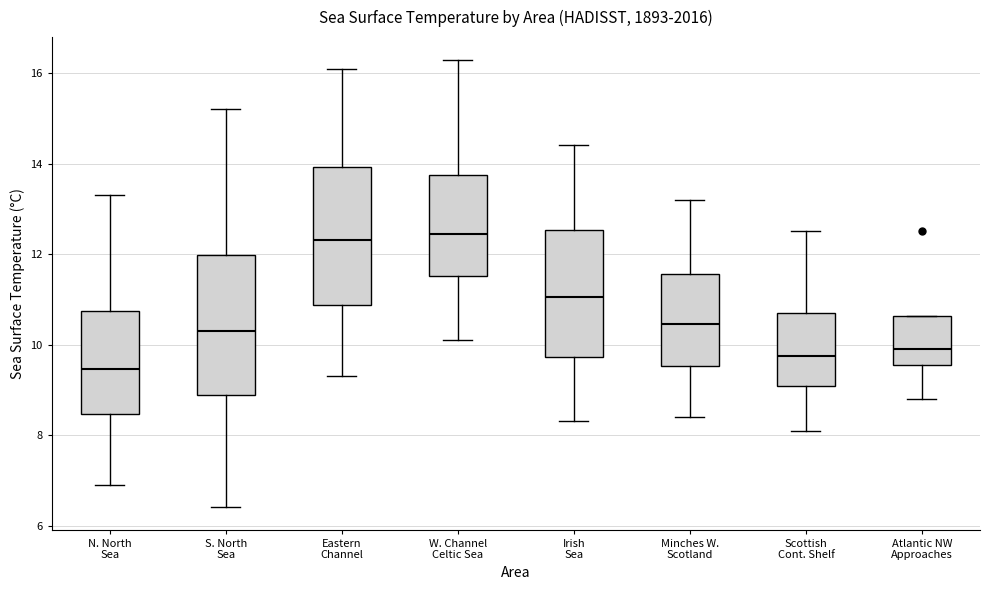

Reading left to right, transcribe this box plot: for each box, give where its median line is, the range the box spans, and where its two whiskers end, as read against the y-axis. The values are not printed on the chart, so give them approximately, as read against the axis.

N. North Sea: median 9.4, box 8.4 to 10.8, whiskers 7.0 to 13.4
S. North Sea: median 10.4, box 8.8 to 12.0, whiskers 6.4 to 15.2
Eastern Channel: median 12.4, box 10.8 to 14.0, whiskers 9.4 to 16.2
W. Channel Celtic Sea: median 12.4, box 11.6 to 13.8, whiskers 10.2 to 16.4
Irish Sea: median 11.0, box 9.8 to 12.6, whiskers 8.4 to 14.4
Minches W. Scotland: median 10.4, box 9.6 to 11.6, whiskers 8.4 to 13.2
Scottish Cont. Shelf: median 9.8, box 9.0 to 10.8, whiskers 8.2 to 12.6
Atlantic NW Approaches: median 10.0, box 9.6 to 10.6, whiskers 8.8 to 10.6